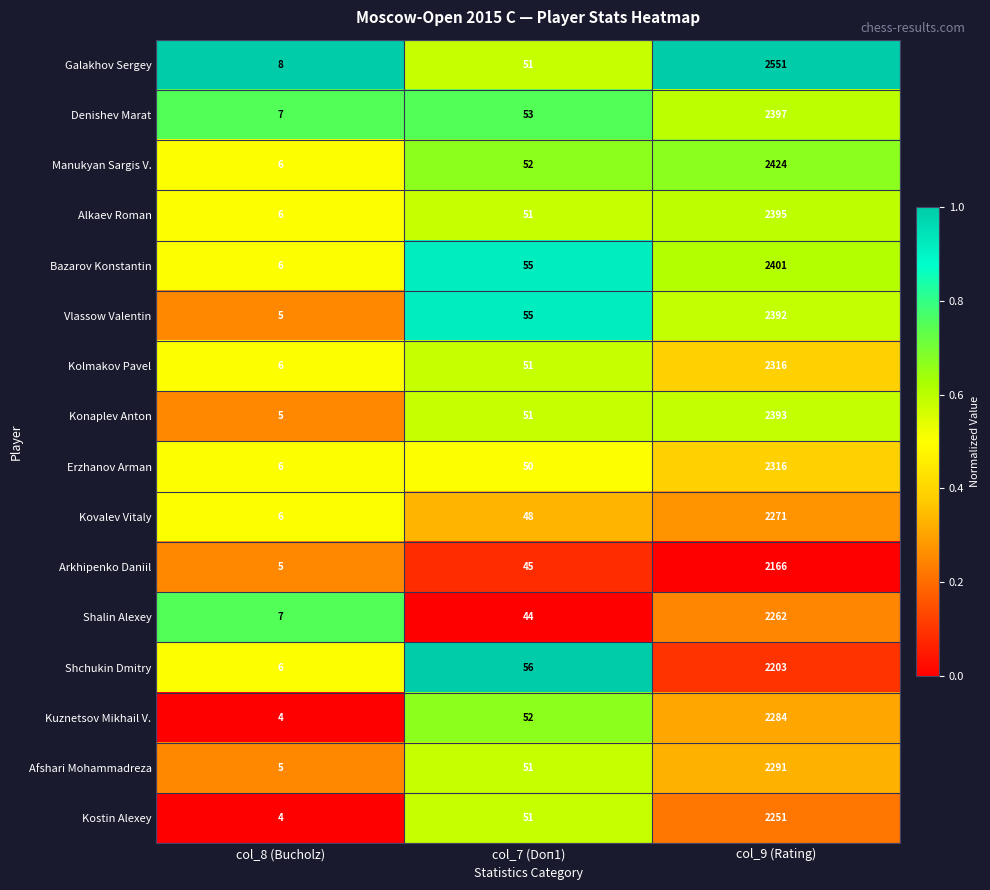

True or false: Alkaev Roman has a value of 89 at col_7 (Doп1).

False